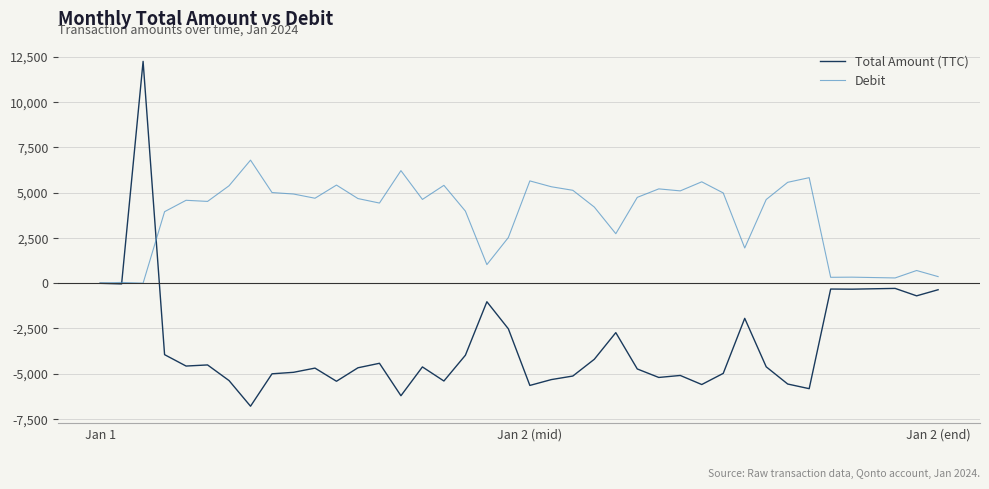

List the series in order of their overall mean, highest first.

Debit, Total Amount (TTC)